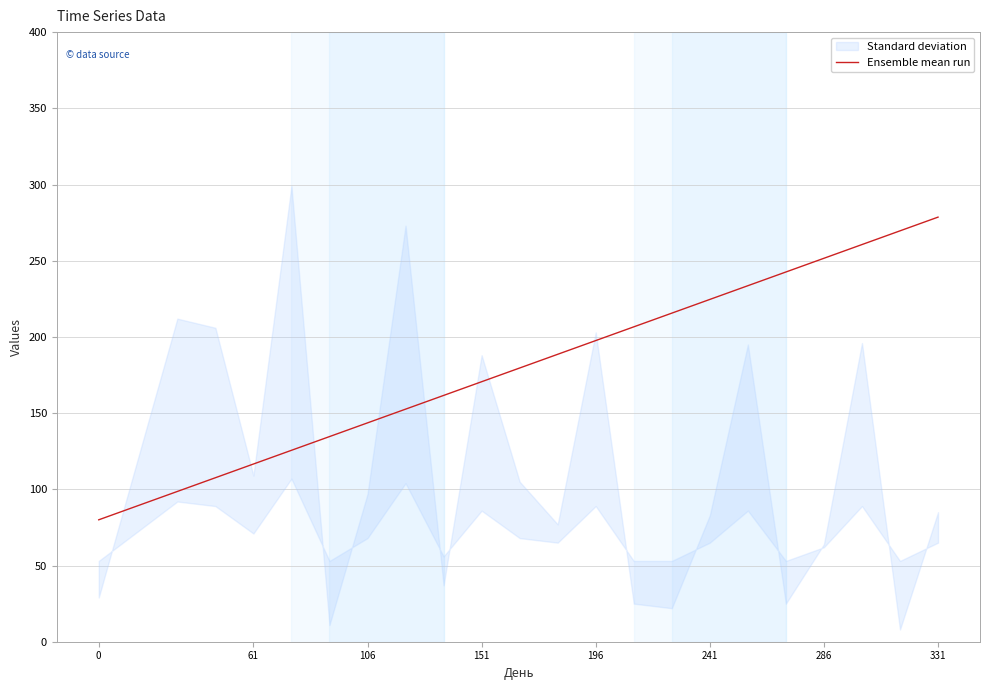

How many lines are shown in the chart?

1